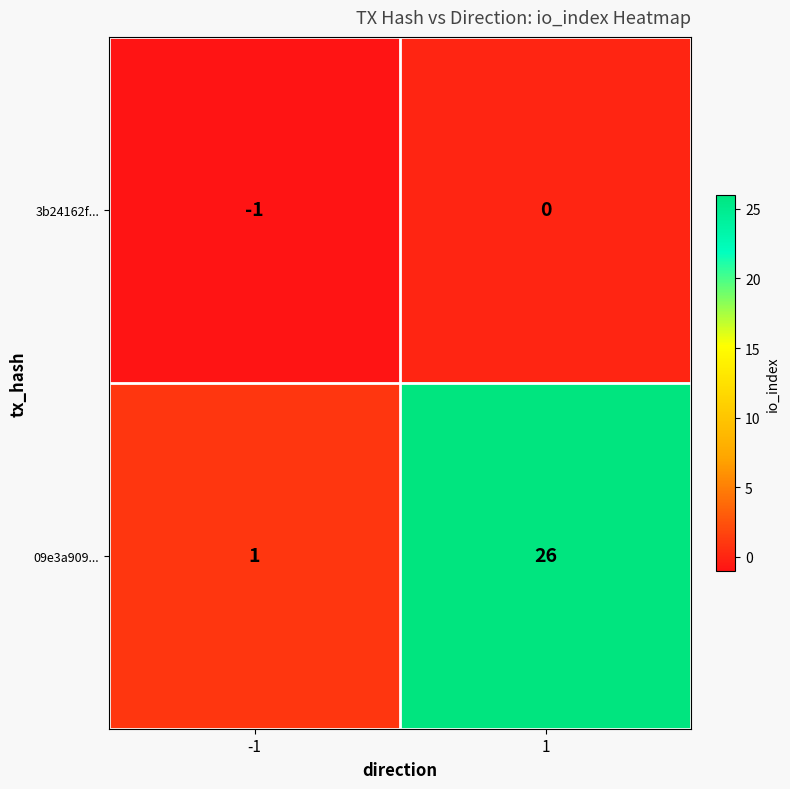

Rank the series by their maximum value, from highest to lowest.

09e3a909..., 3b24162f...